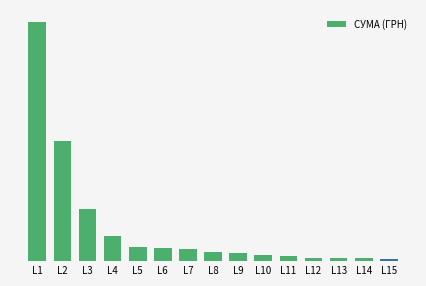

Reading left to right, what are all the values shown in this chart?

392667.4	196626.4	84860.1	41015.7	23386.0	22340.8	20629.3	14441.1	13477.2	9456.2	8145.3	5375.0	4844.9	4573.6	3562.6